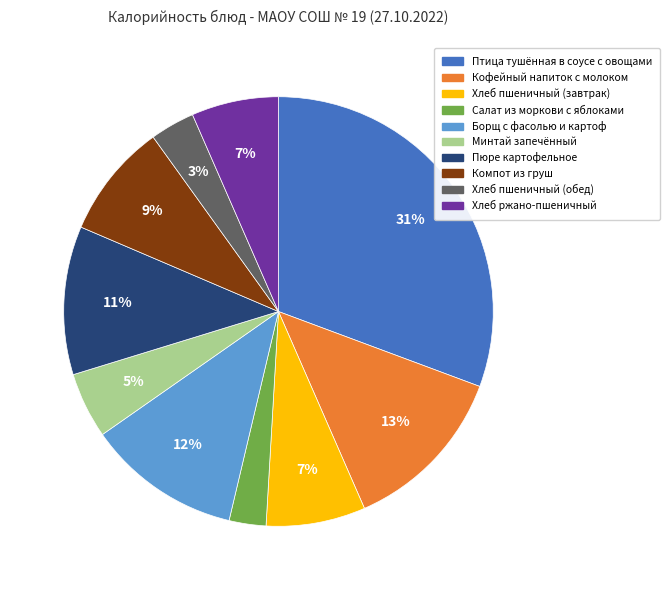

Is it true that Птица тушённая в соусе с овощами is 25% of the pie?

False